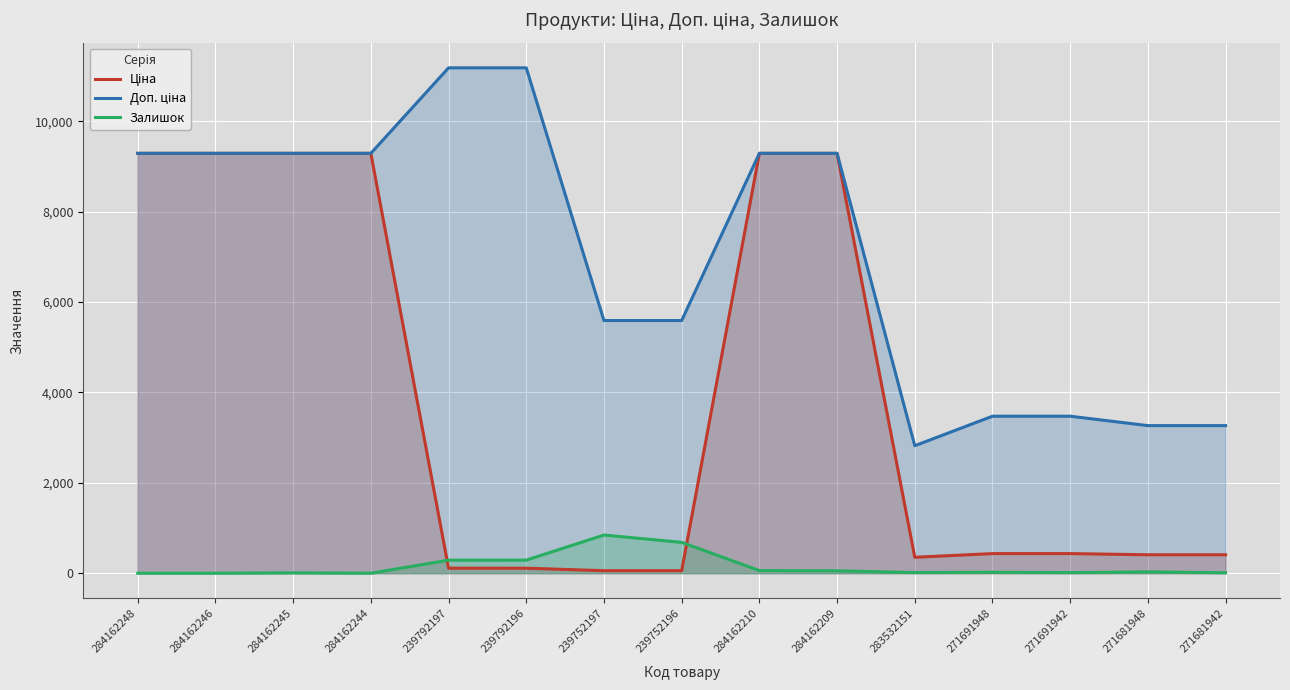

Which series has the largest range (max minus min)?

Ціна